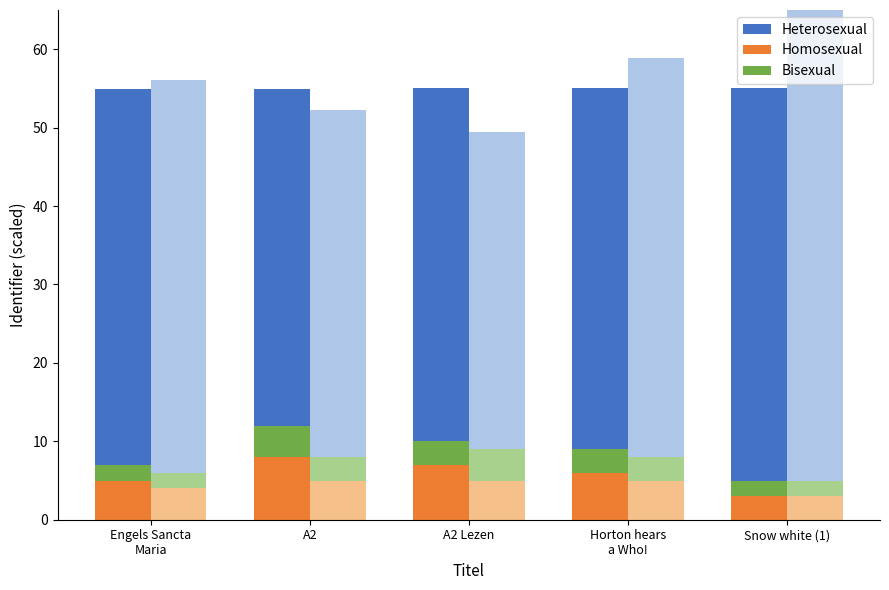

What is the label of the 2nd bar from the left?

A2